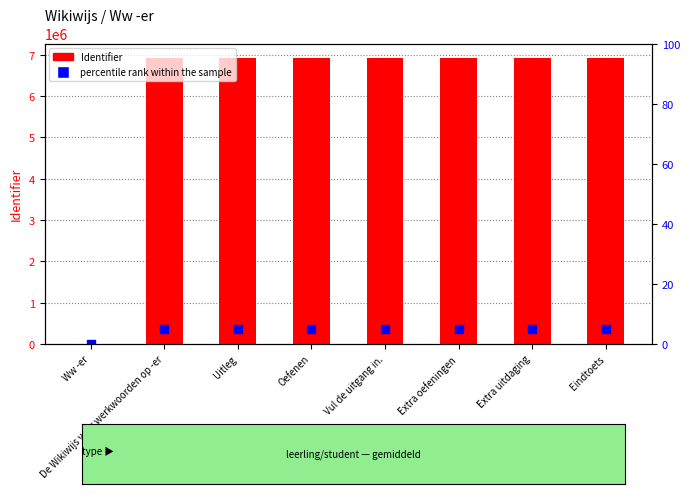

What is the total value across all series at Uitleg?

7276801.3